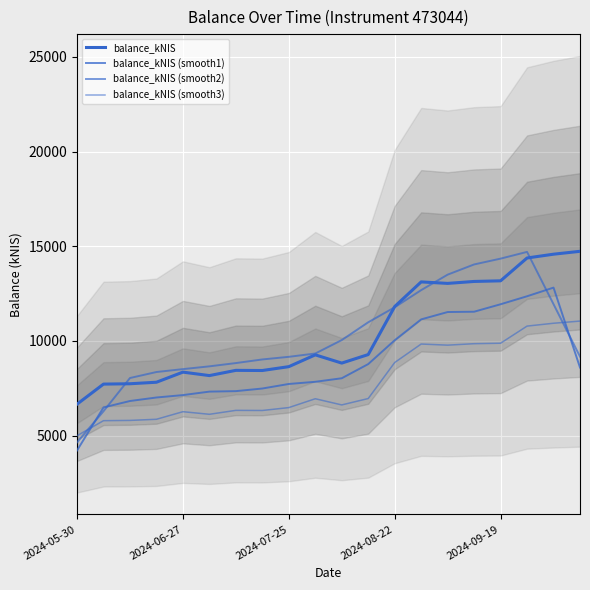

Is the value of balance_kNIS (smooth3) at 7 greater than the value of balance_kNIS at 17?

No